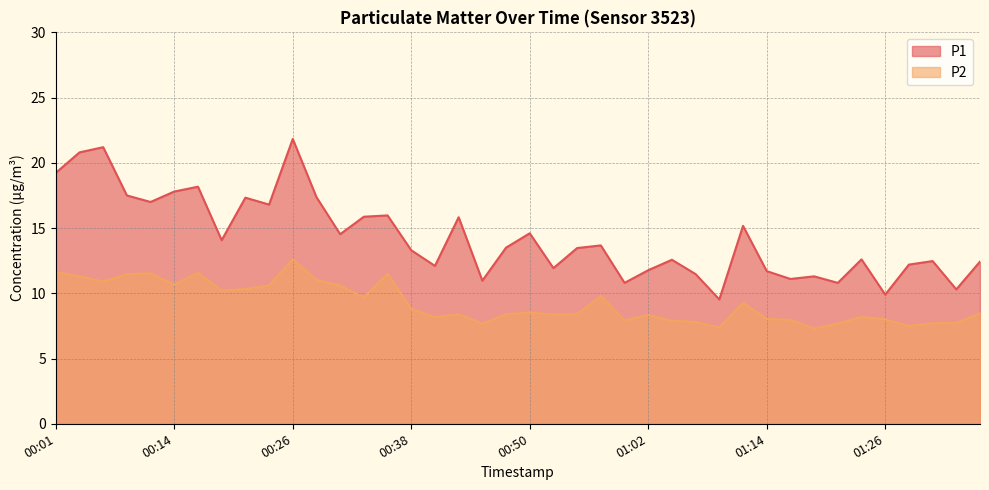

Reading left to right, what are all the values shown in this chart?

P1: 19.2	20.8	21.2	17.5	17.0	17.8	18.2	14.1	17.3	16.8	21.8	17.4	14.5	15.9	16.0	13.3	12.1	15.8	11.0	13.5	14.6	11.9	13.5	13.7	10.8	11.8	12.6	11.5	9.5	15.2	11.7	11.1	11.3	10.8	12.6	9.9	12.2	12.5	10.3	12.4
P2: 11.6	11.3	10.9	11.5	11.5	10.7	11.6	10.2	10.3	10.6	12.6	11.0	10.6	9.7	11.5	8.8	8.2	8.4	7.7	8.4	8.5	8.4	8.4	9.8	7.9	8.3	7.9	7.8	7.4	9.3	8.0	8.0	7.3	7.7	8.2	8.0	7.5	7.7	7.7	8.5